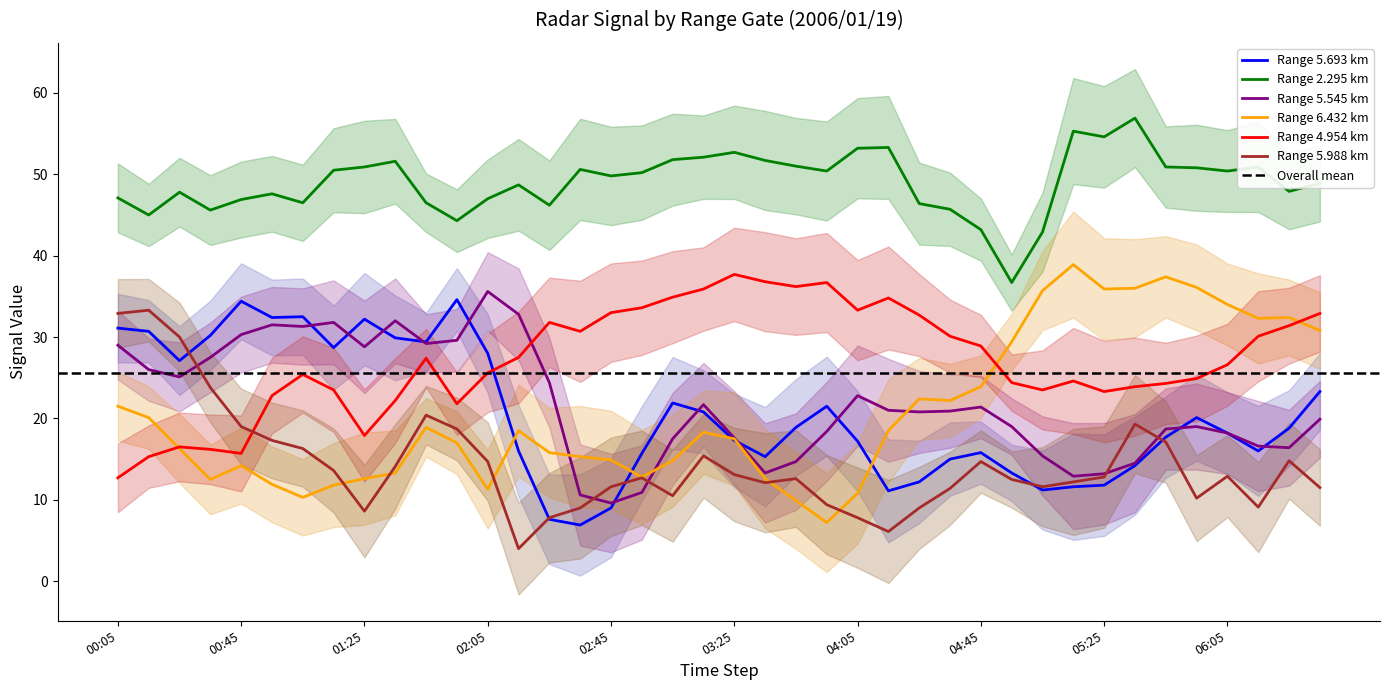

True or false: Range 4.954 km and Range 2.295 km intersect in this chart.

False